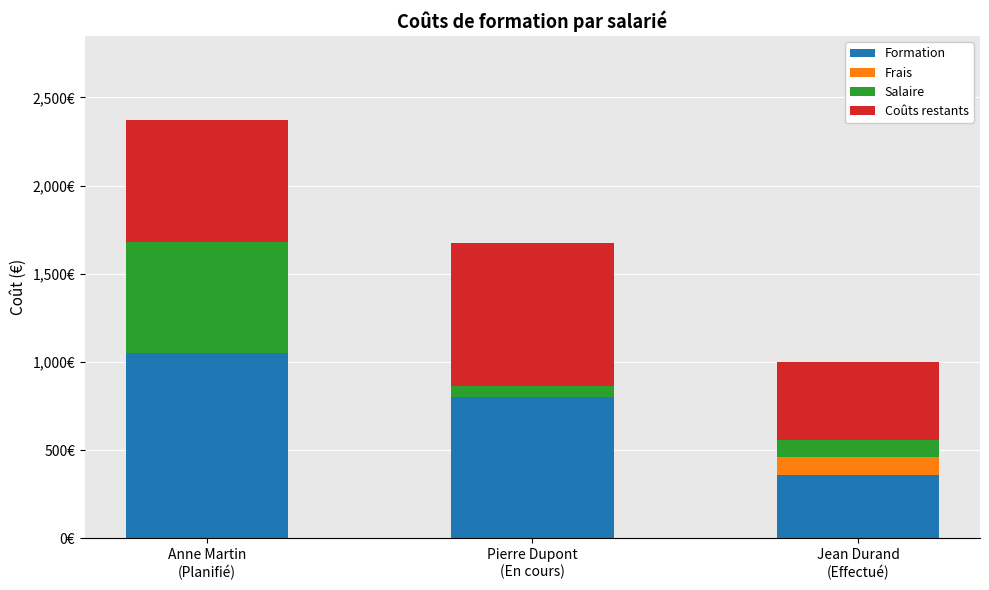

What are all the series names shown in the legend?

Formation, Frais, Salaire, Coûts restants